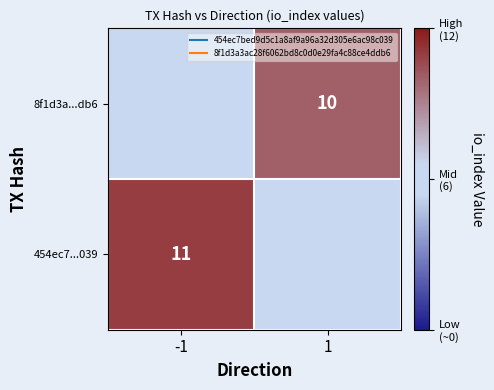

What is the maximum value shown in the chart?

11.0